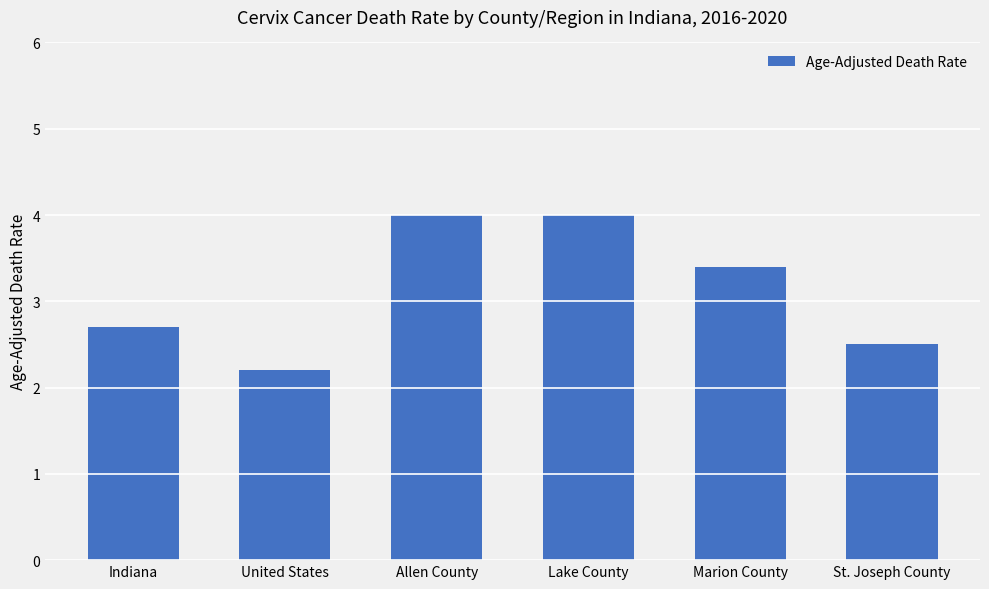

Count the number of values greater than 3.

3